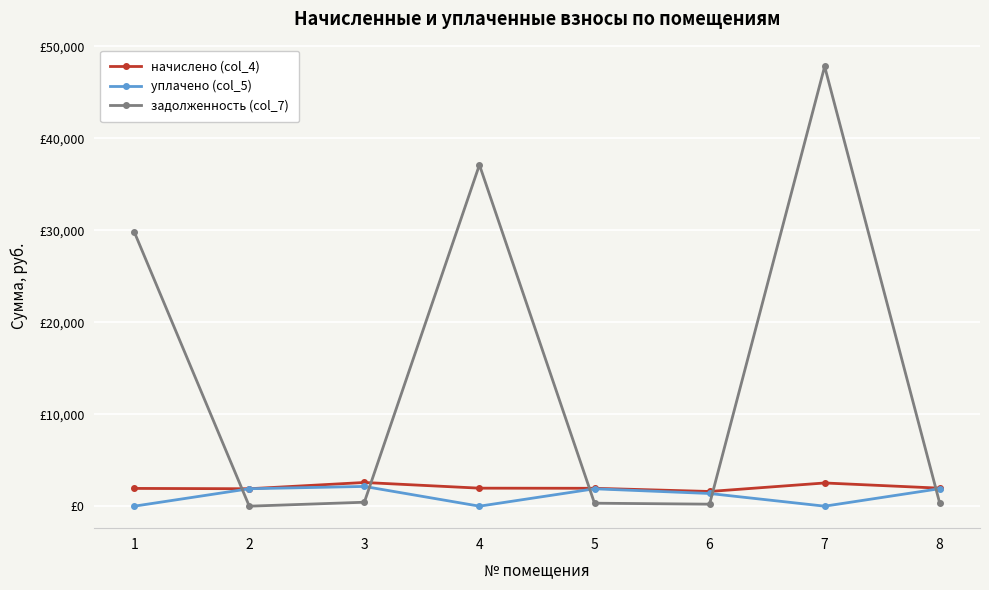

Does the chart have visible grid lines?

Yes